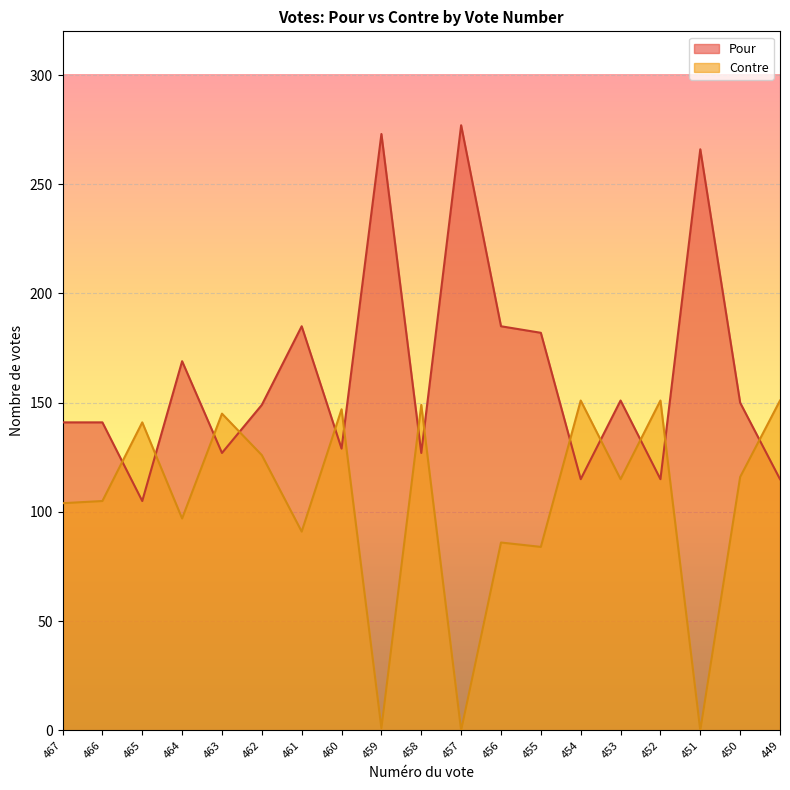

True or false: Pour has a value of 206 at 460.

False